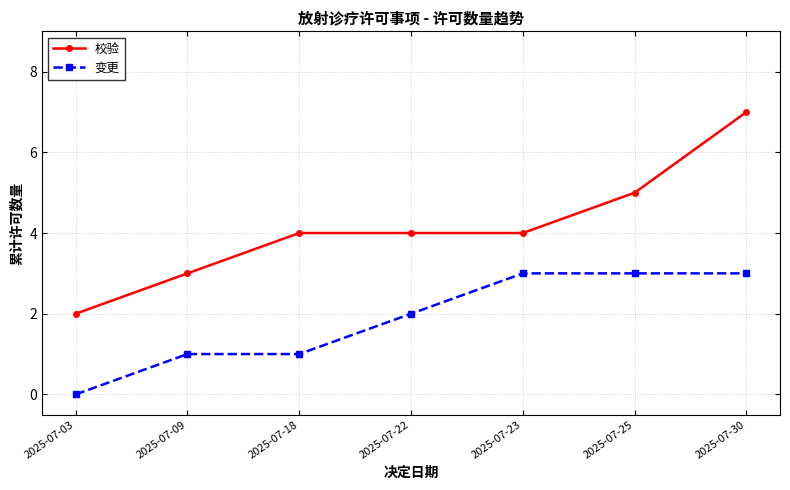

Is it true that 变更 equals 1 at 2025-07-18?

True